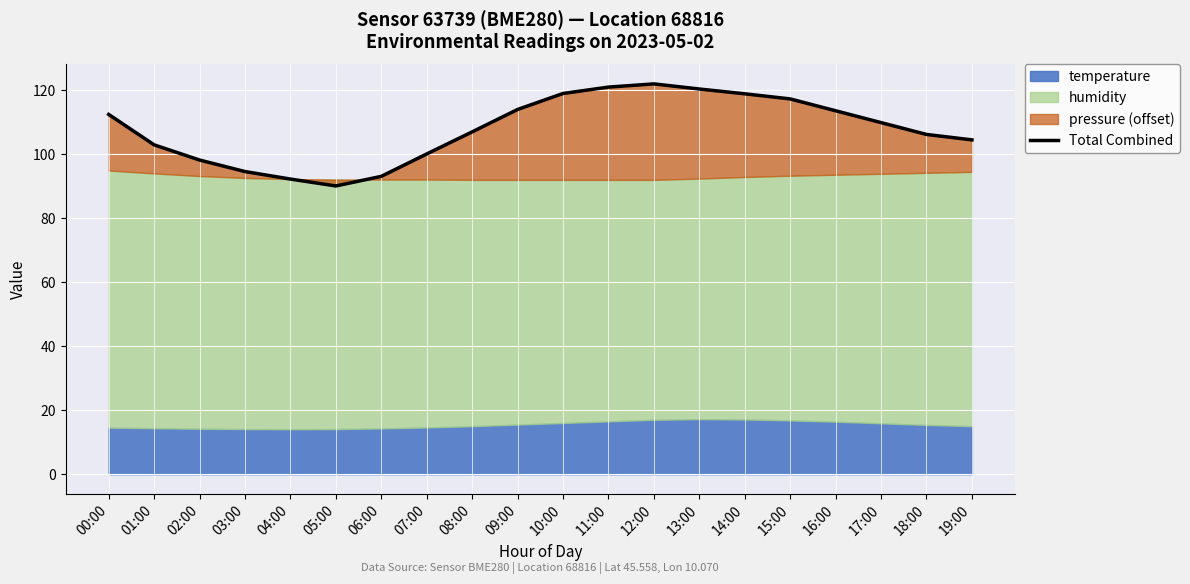

At which category does the data reach its first local peak?

12:00